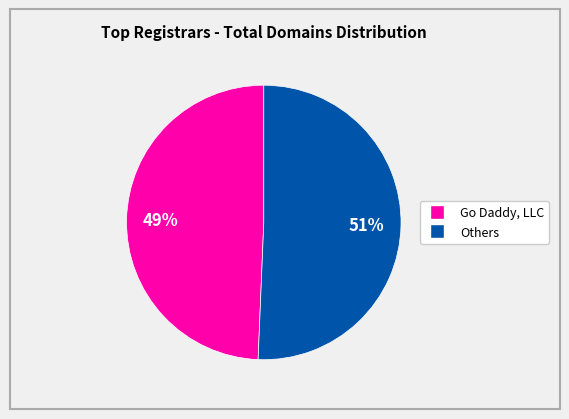

To the nearest percent, what is the average slice percentage?

50%